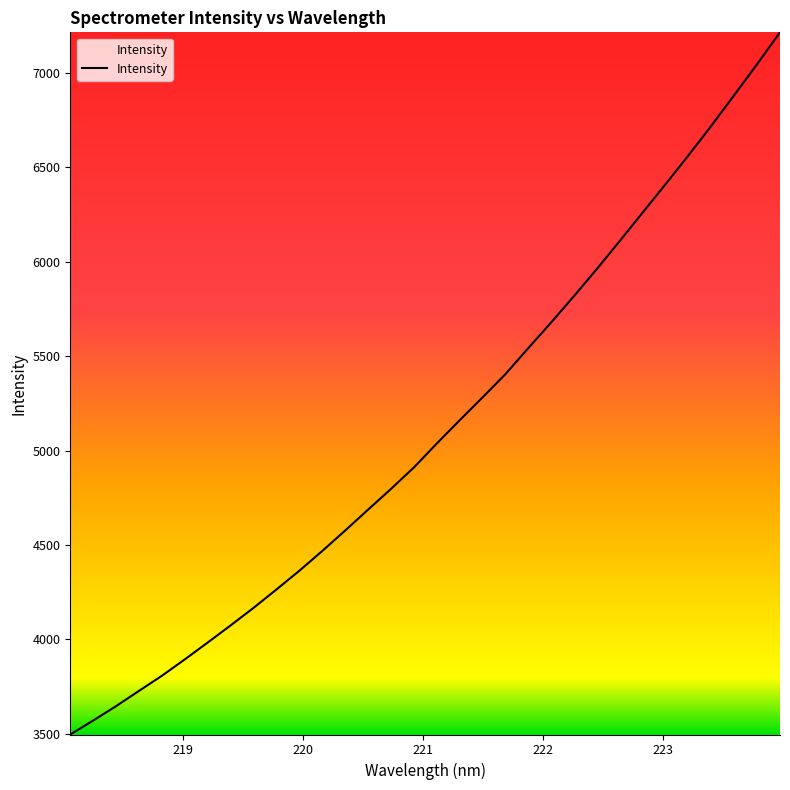

Reading left to right, list all the values displayed in this chart.

3496.8	3570.9	3647.1	3728.0	3808.1	3894.9	3984.3	4074.9	4167.8	4265.2	4364.5	4469.0	4577.3	4687.9	4797.7	4911.3	5038.2	5161.3	5282.6	5405.7	5543.6	5679.7	5819.5	5963.4	6111.3	6261.8	6411.9	6564.4	6721.1	6883.4	7047.2	7215.5